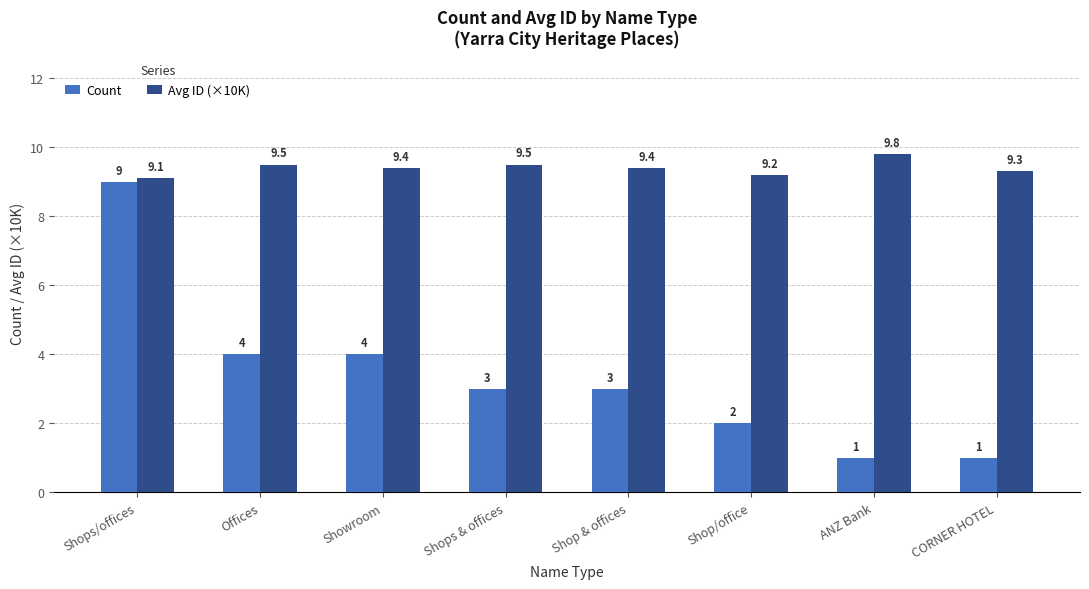

What is the total value across all series at ANZ Bank?

10.8